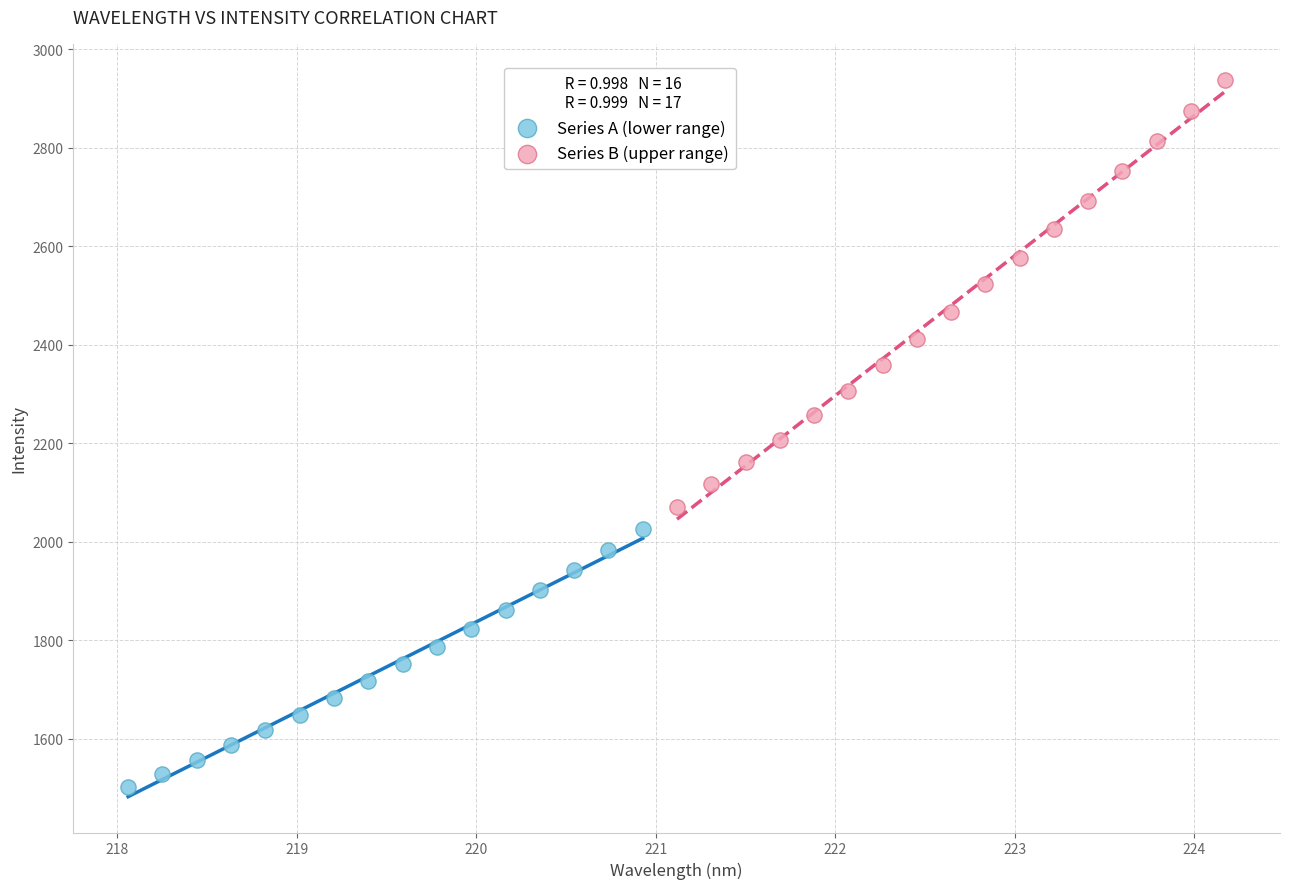

Which series contains the highest Y value?

Series B (upper range)